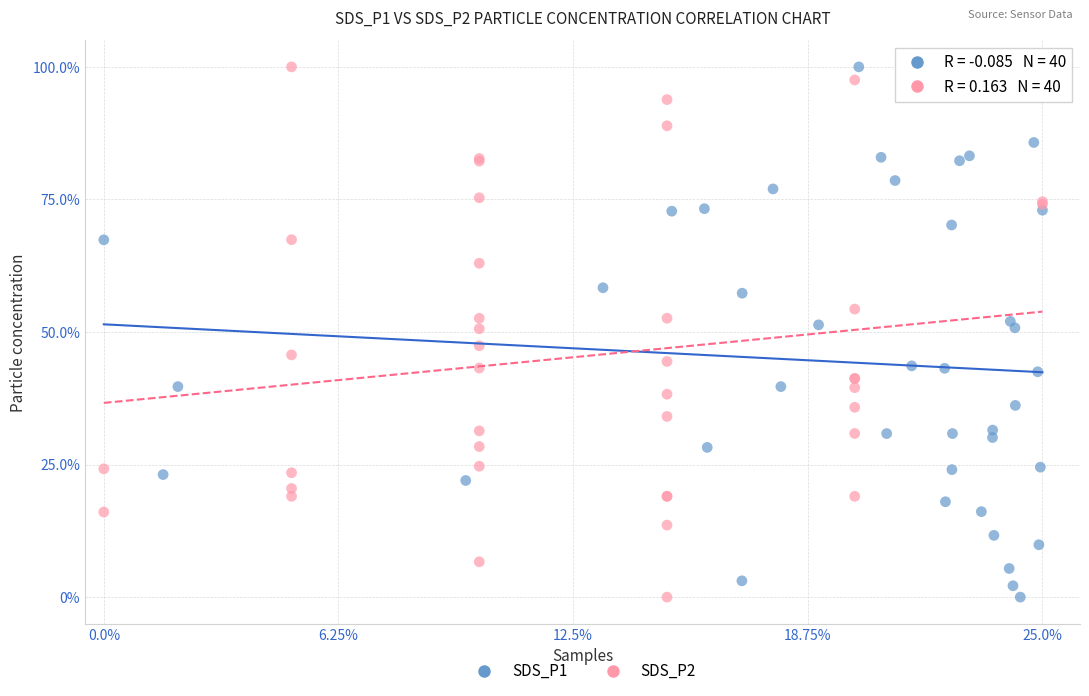

What are all the series names shown in the legend?

SDS_P1, SDS_P2